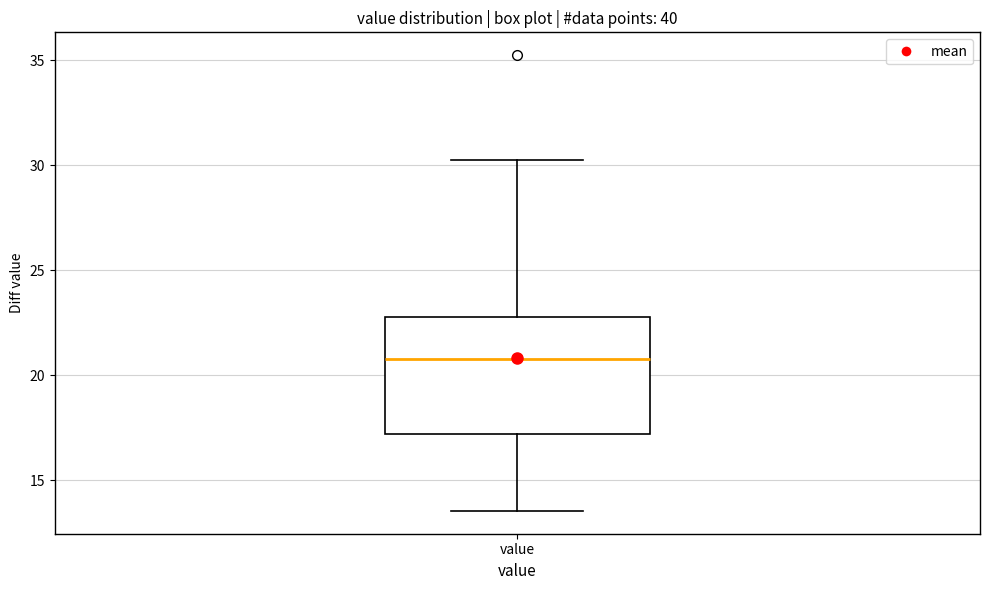

Transcribe this box plot: give where the median line is, the range the box spans, and where the two whiskers end, as read against the y-axis. The values are not printed on the chart, so give them approximately, as read against the axis.

median 21.0, box 17.0 to 23.0, whiskers 13.5 to 30.5